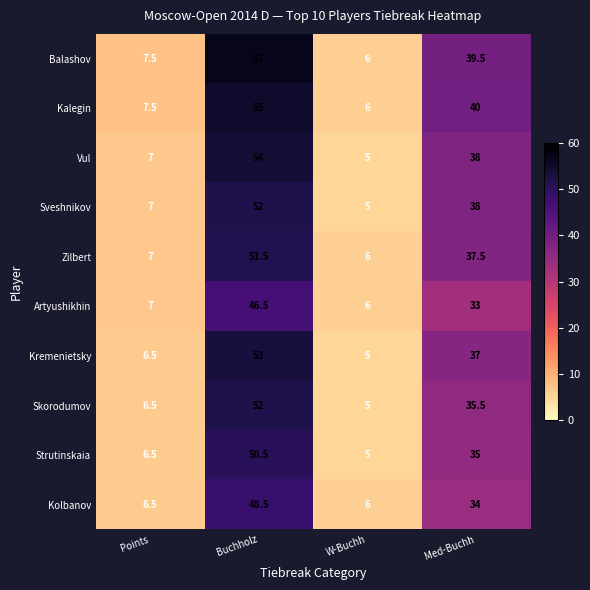

What is the difference between the Kalegin values at W-Buchh and Med-Buchh?

34.0